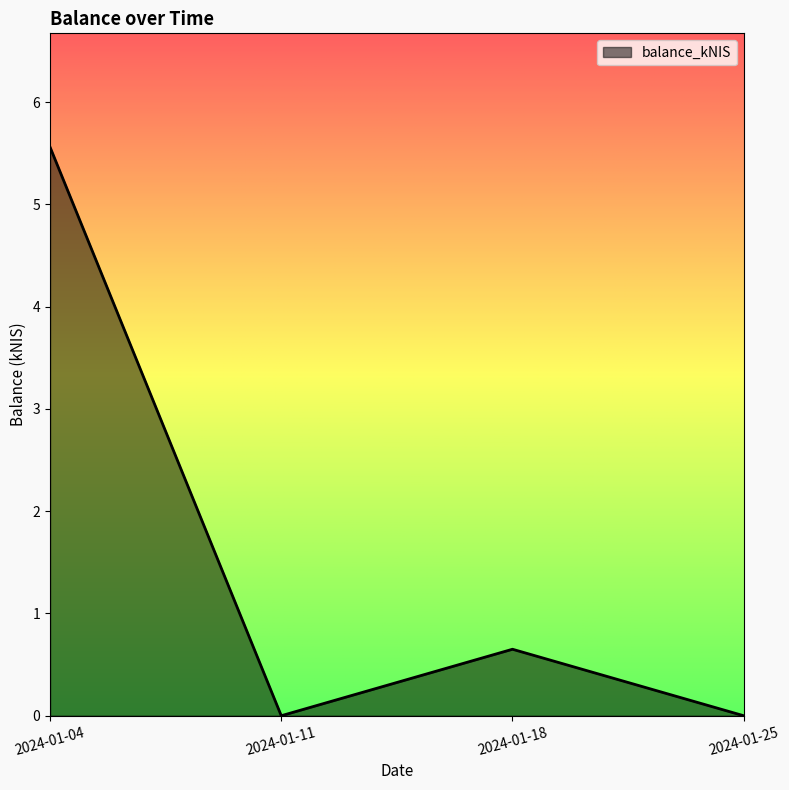

What is the average value?

1.6